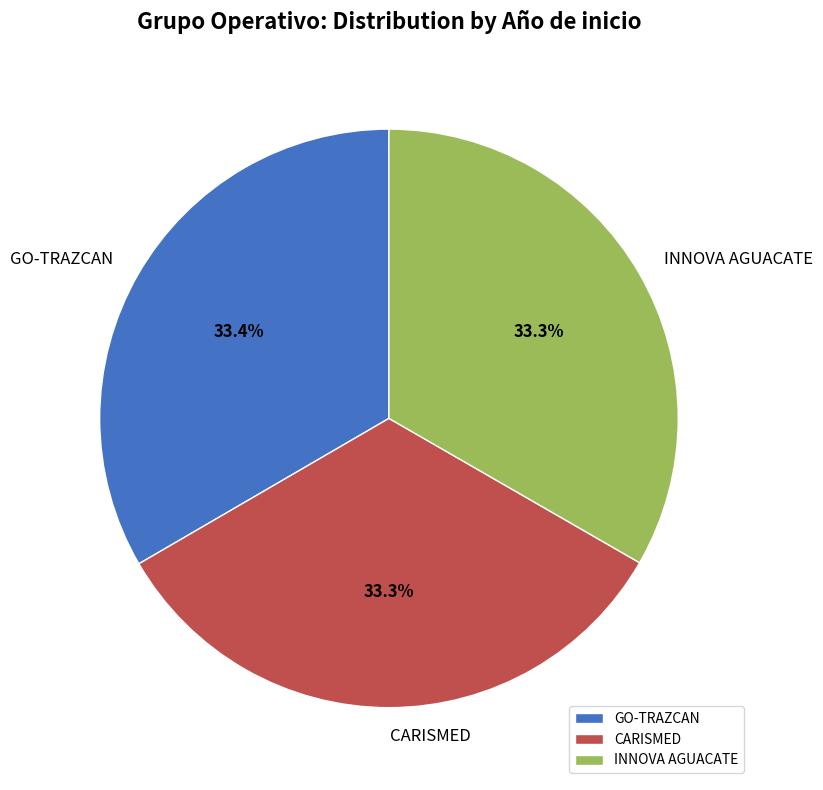

To the nearest percent, what is the combined percentage of CARISMED and GO-TRAZCAN?

67%